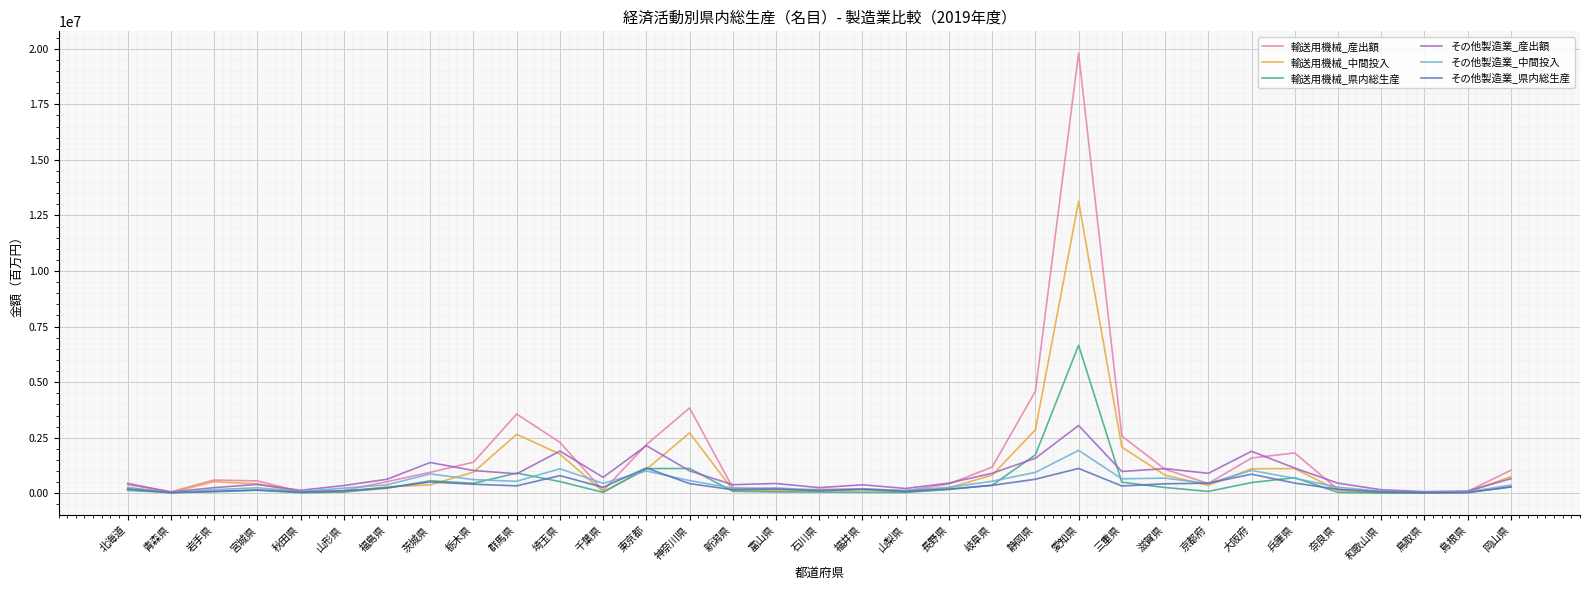

True or false: 輸送用機械_産出額 has more than 0 points higher than both neighbors.

True